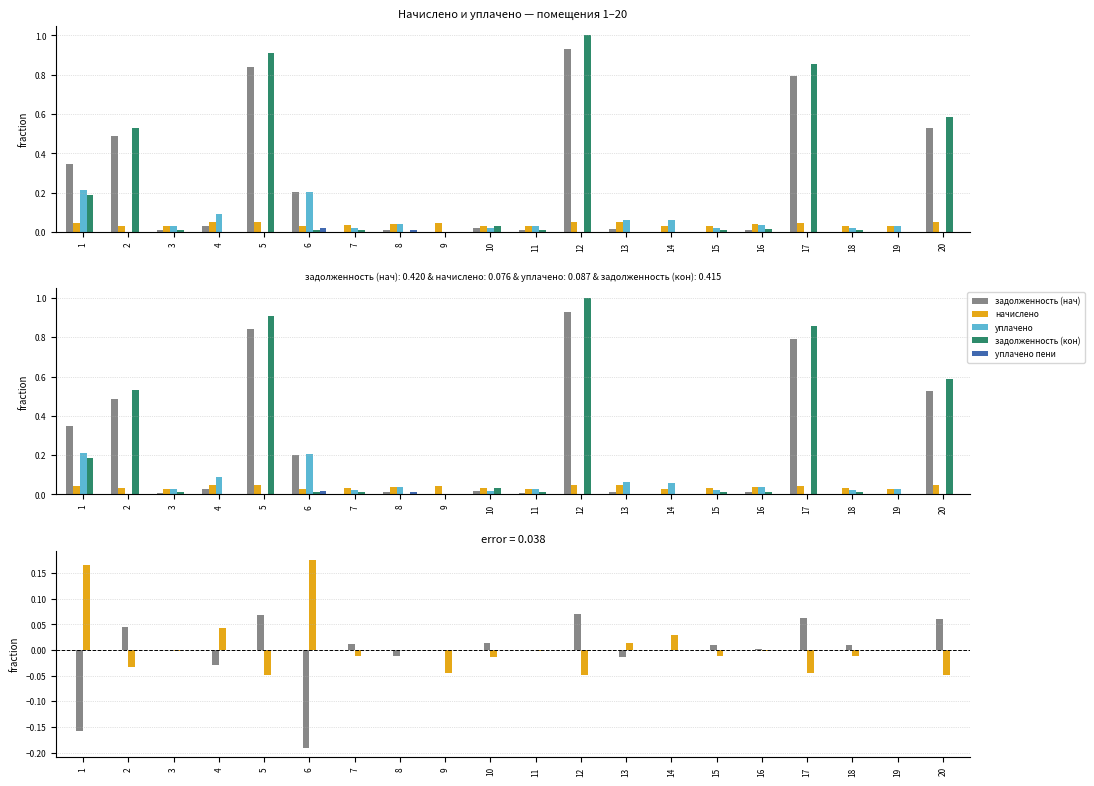

Which category has the lowest value in the начислено series?

3